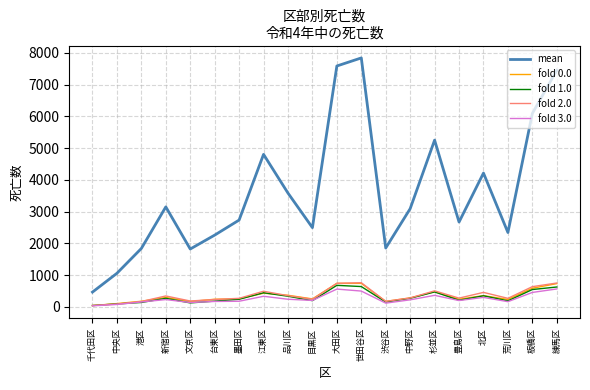

Which series has the largest total across all categories?

mean